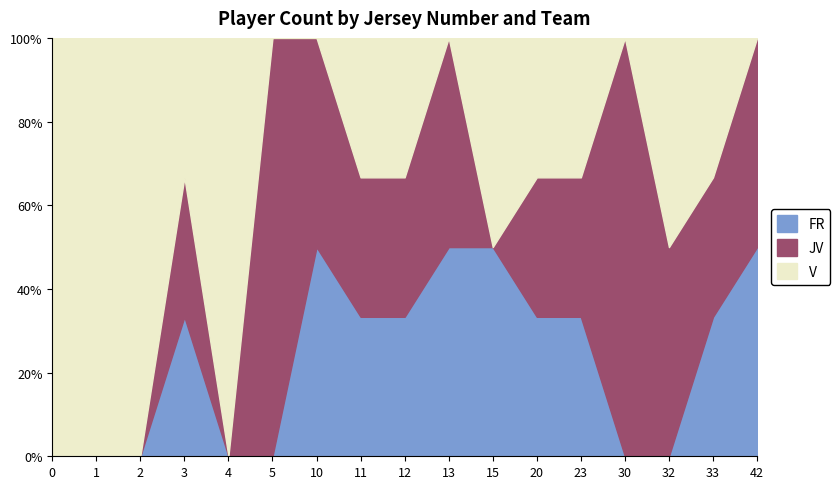

List the series in order of their peak value, lowest first.

FR, JV, V